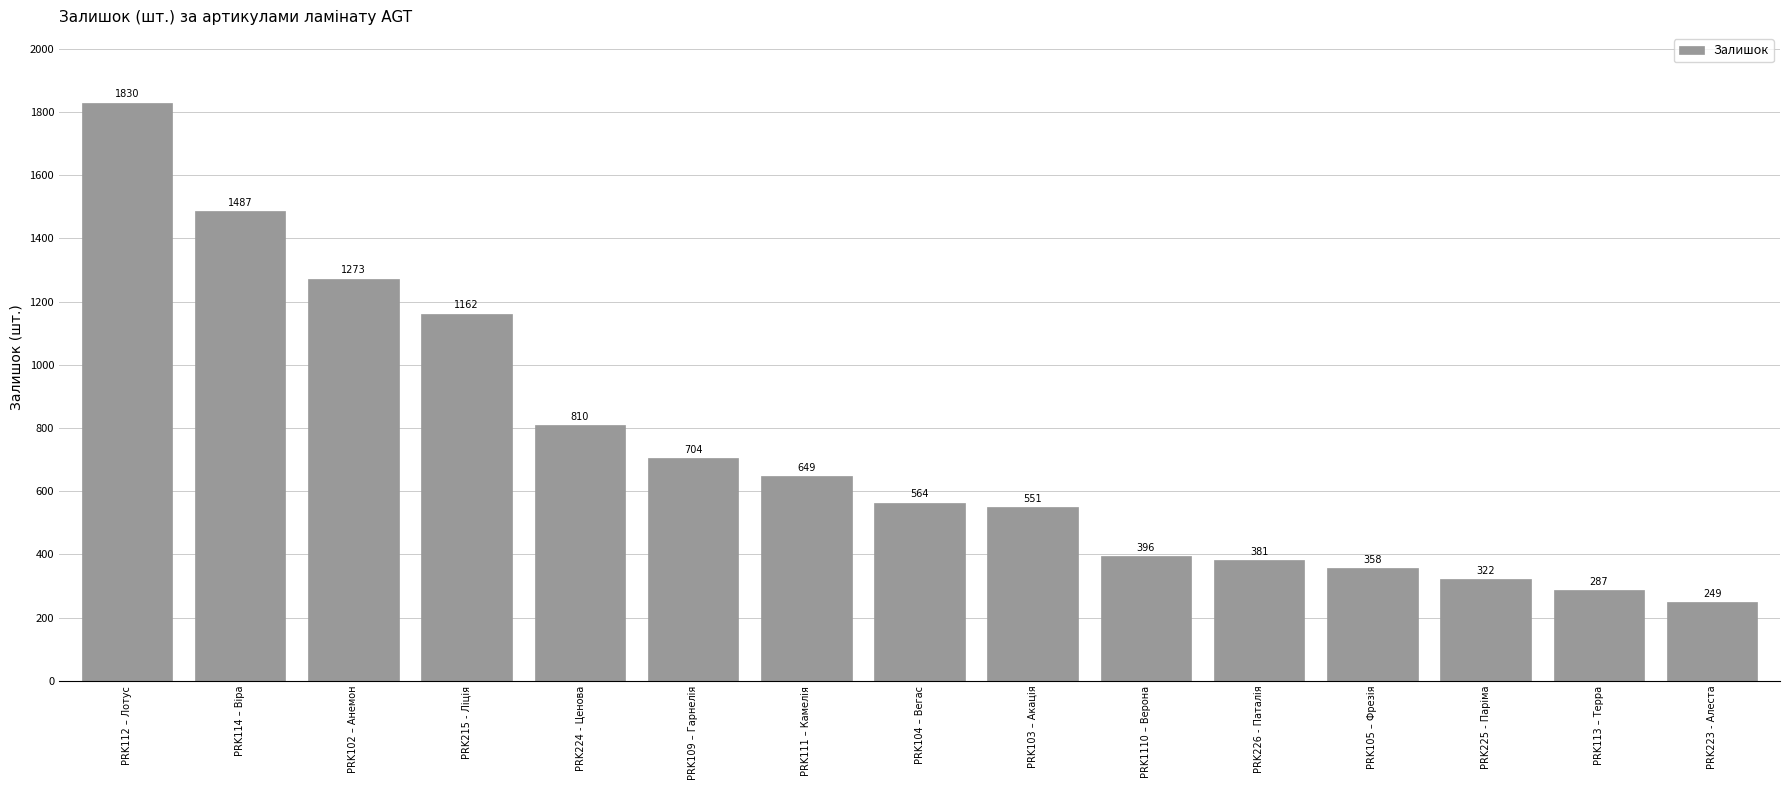

What is the label of the 15th bar from the left?

PRK223 - Алеста